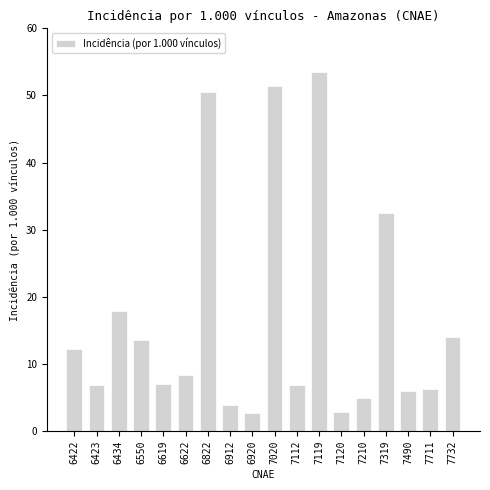

What is the change in value from 7119 to 7732?

-39.6